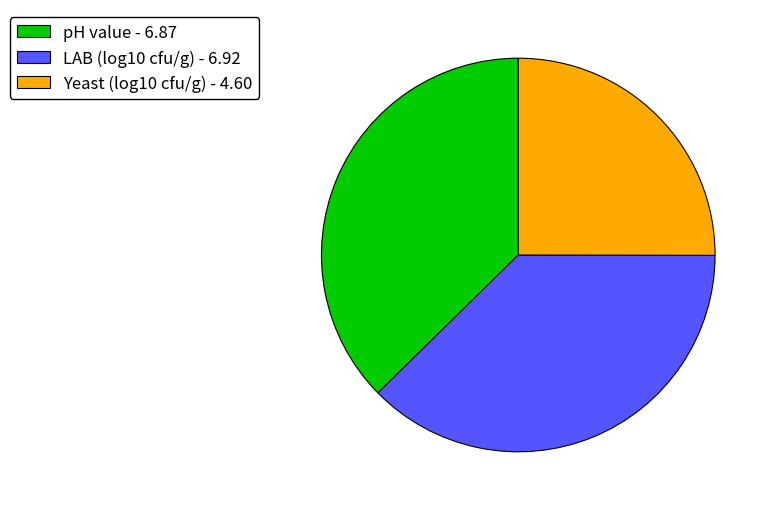

True or false: LAB (log10 cfu/g) accounts for 44% of the total.

False